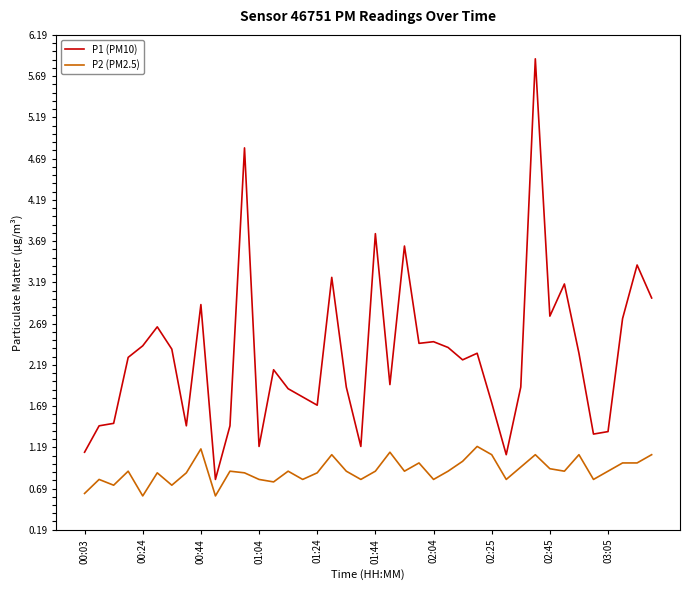

Which series has the largest range (max minus min)?

P1 (PM10)